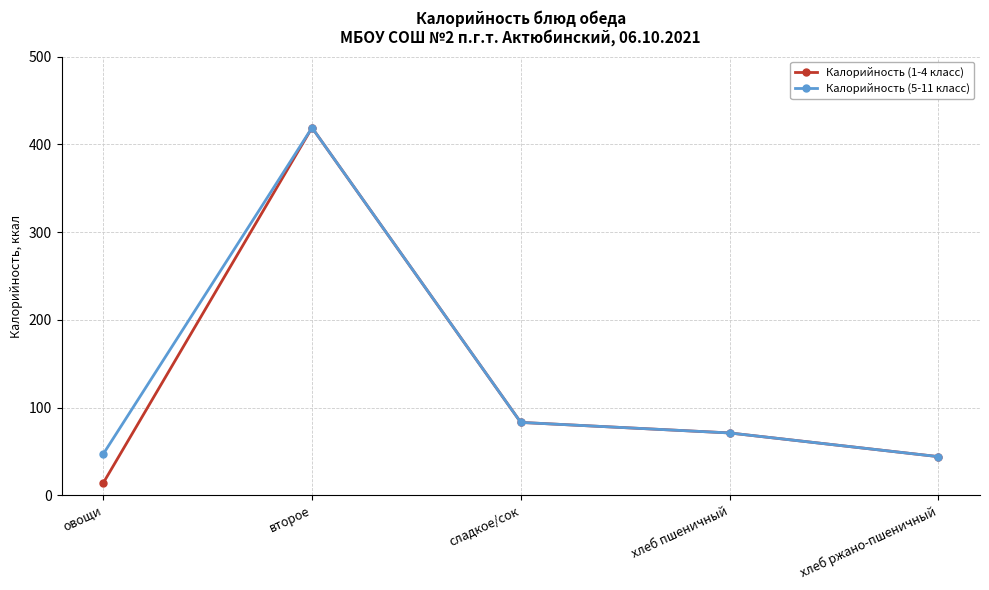

What is the label of the 4th point from the right?

второе